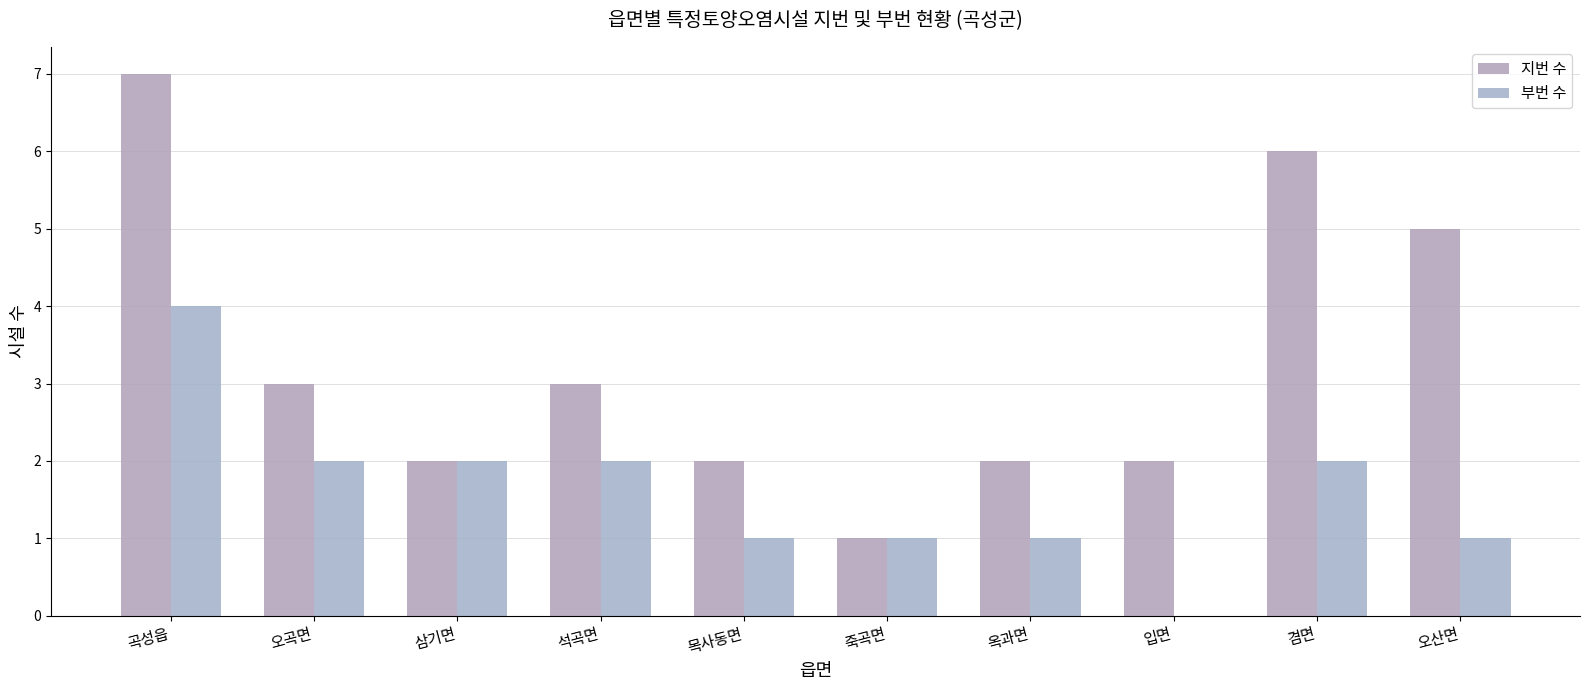

How many data points does each series have?

10